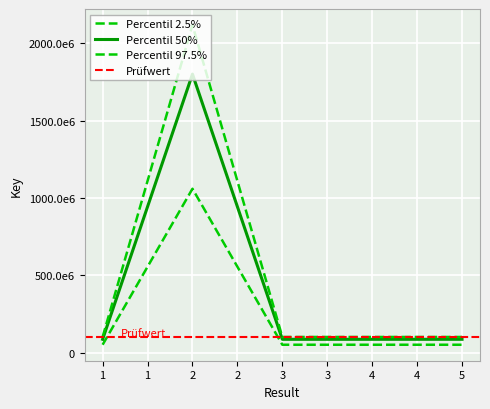

What is the change in value from 1 to 3?

-1303.0